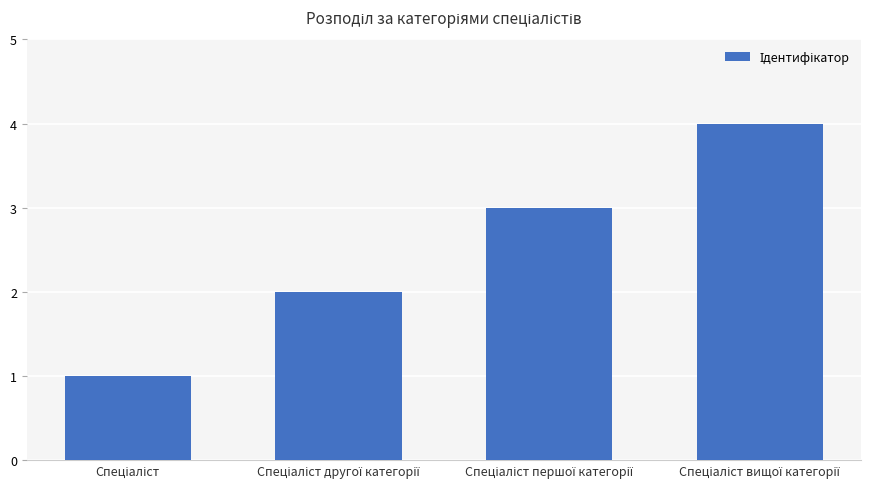

What is the greatest value displayed?

4